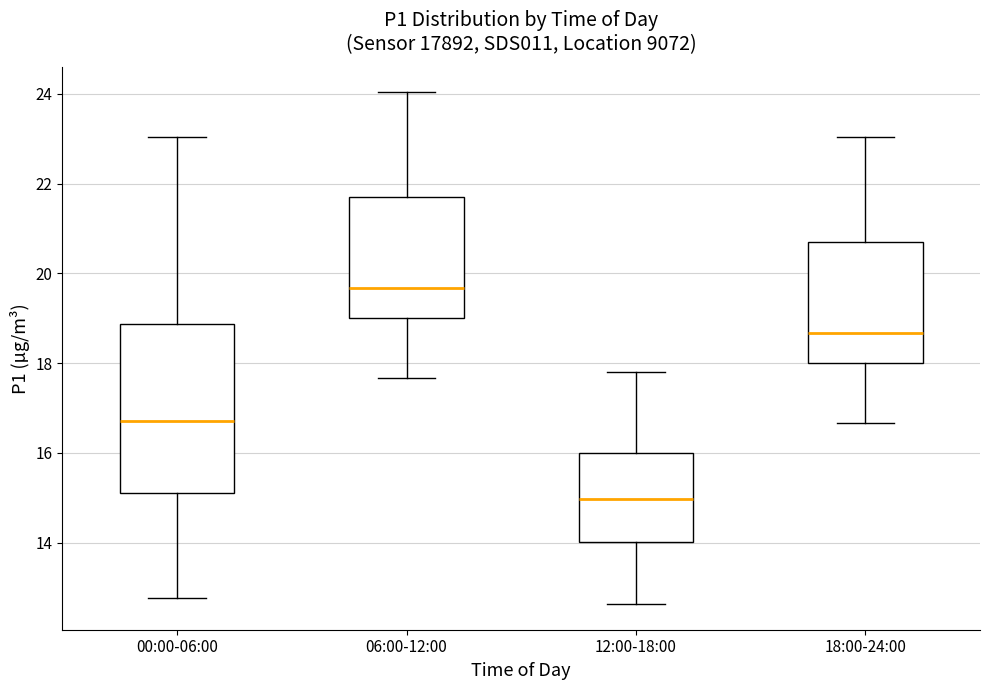

Reading left to right, read every box against the y-axis: the position of its median line, the range the box covers, and the ends of its whiskers. The values are not printed on the chart, so give them approximately, as read against the axis.

00:00-06:00: median 16.8, box 15.2 to 18.8, whiskers 12.8 to 23.0
06:00-12:00: median 19.6, box 19.0 to 21.6, whiskers 17.6 to 24.0
12:00-18:00: median 15.0, box 14.0 to 16.0, whiskers 12.6 to 17.8
18:00-24:00: median 18.6, box 18.0 to 20.6, whiskers 16.6 to 23.0